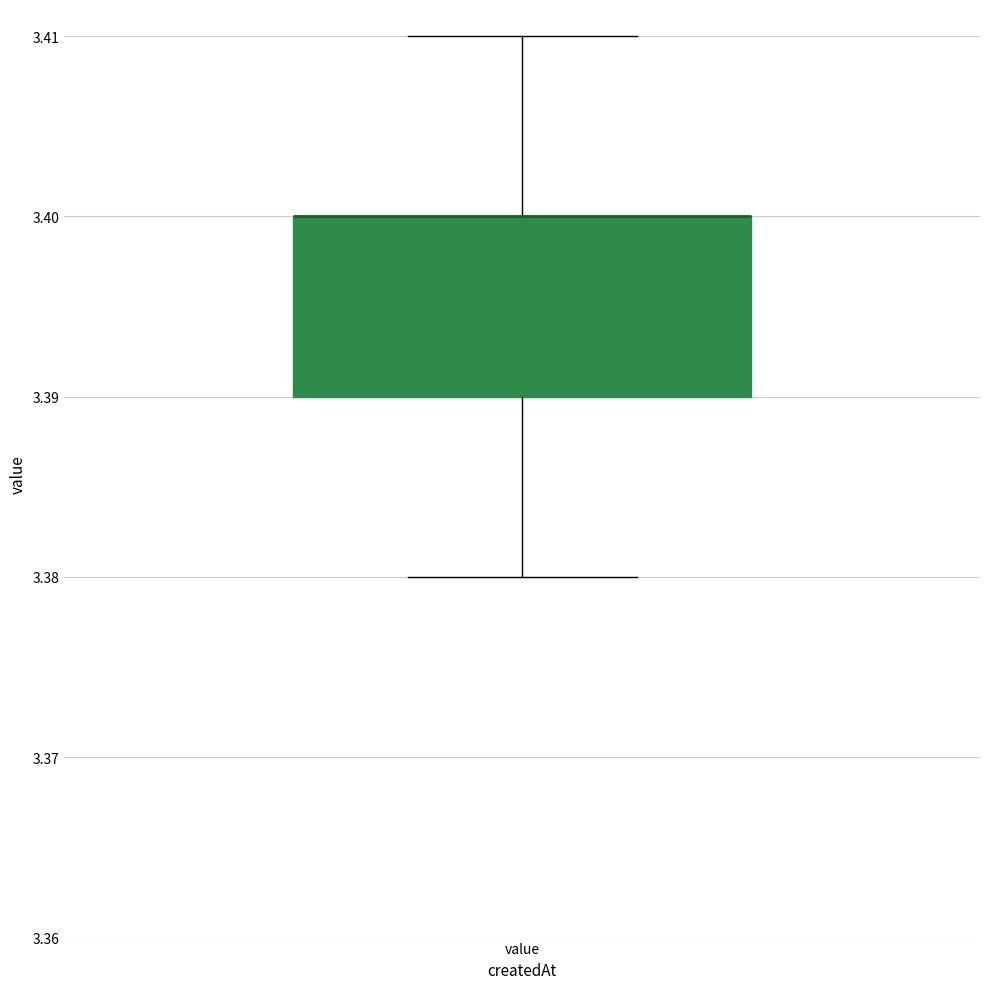

Read this box plot against the y-axis: the position of the median line, the range covered by the box, and the ends of both whiskers. The values are not printed on the chart, so give them approximately, as read against the axis.

median 3.40 (drawn on the box's upper edge), box 3.39 to 3.40, whiskers 3.38 to 3.41